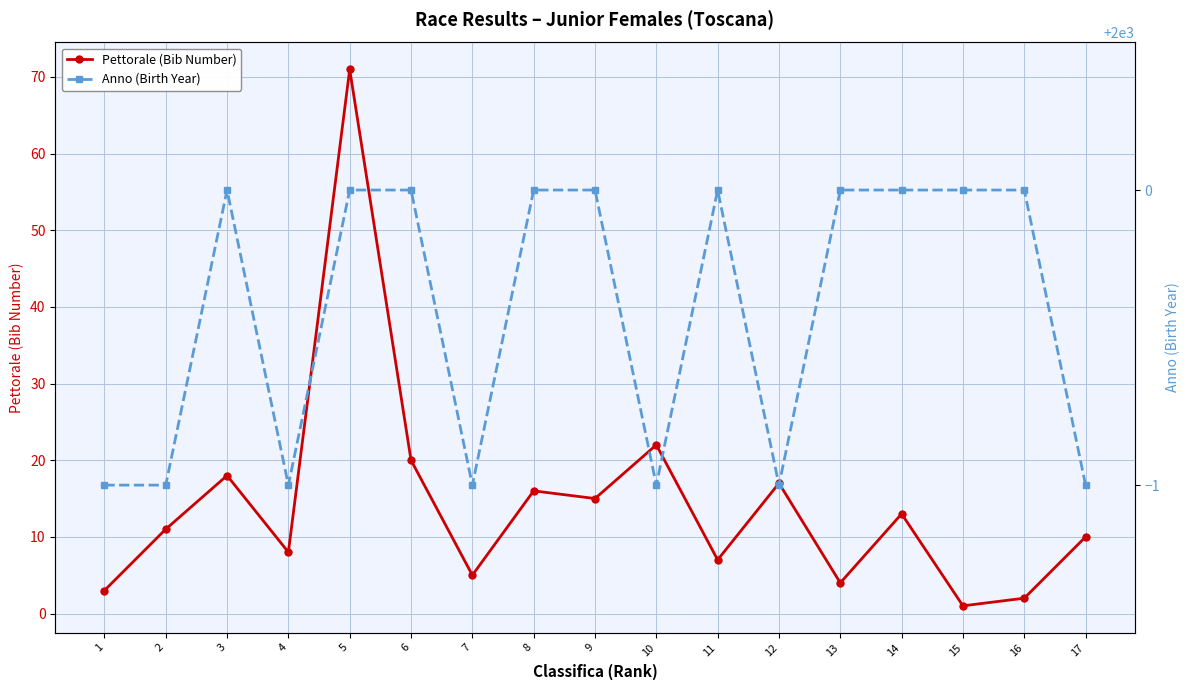

What is the value of the Anno (Birth Year) point at the 5th from the left?

2000